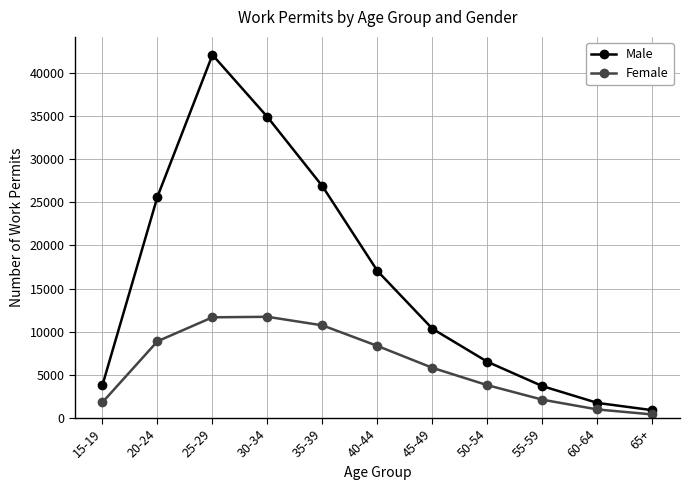

What are all the series names shown in the legend?

Male, Female